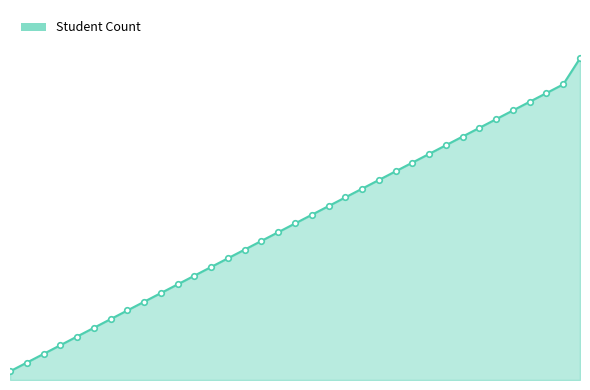

List the labels in order of value, smallest first.

304, 305, 306, 307, 308, 309, 310, 311, 312, 313, 314, 315, 316, 317, 318, 319, 320, 321, 322, 323, 324, 325, 326, 327, 328, 329, 330, 331, 332, 333, 334, 335, 336, 337, 340